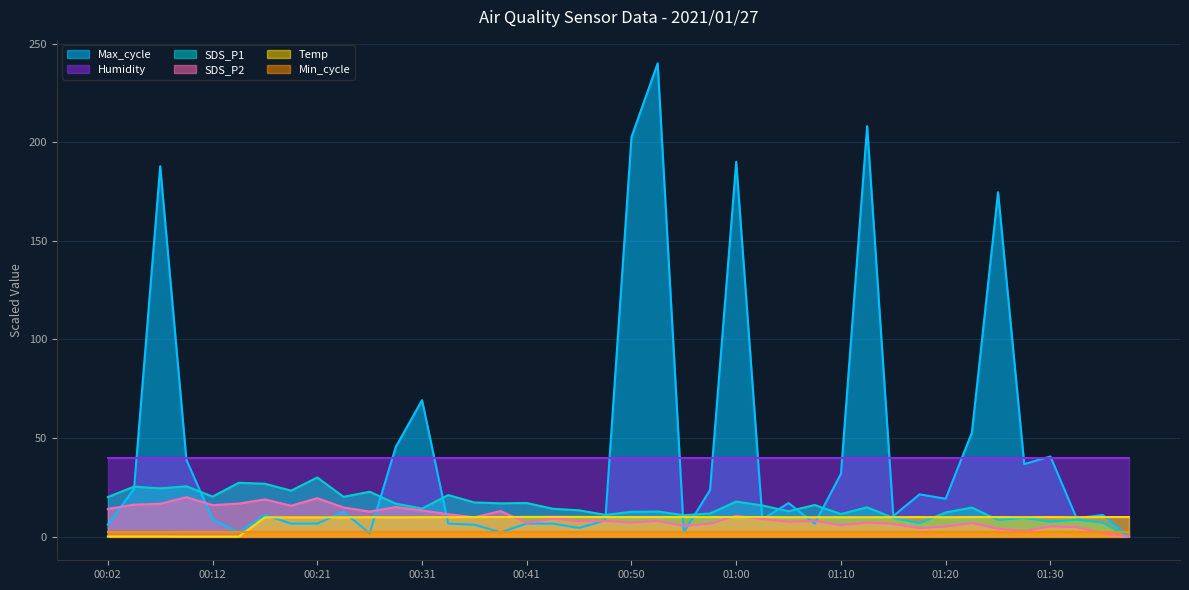

At how many categories does at least one series exceed 16?

40